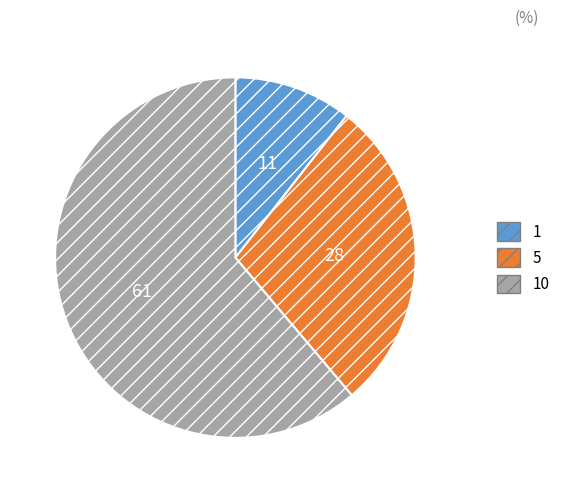

What is the ratio of the value at 1 to the value at 10?

0.2